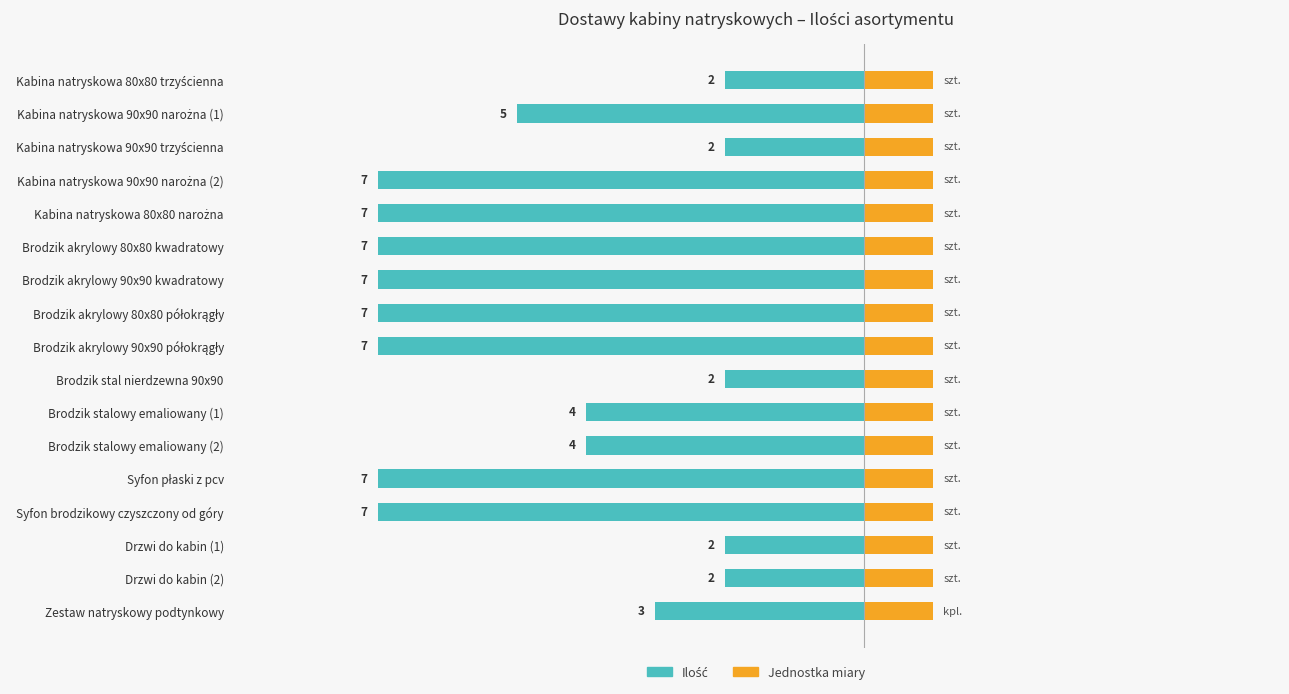

Is the value of Ilość at −6 greater than the value of Jednostka (szt./kpl.) at 4?

No